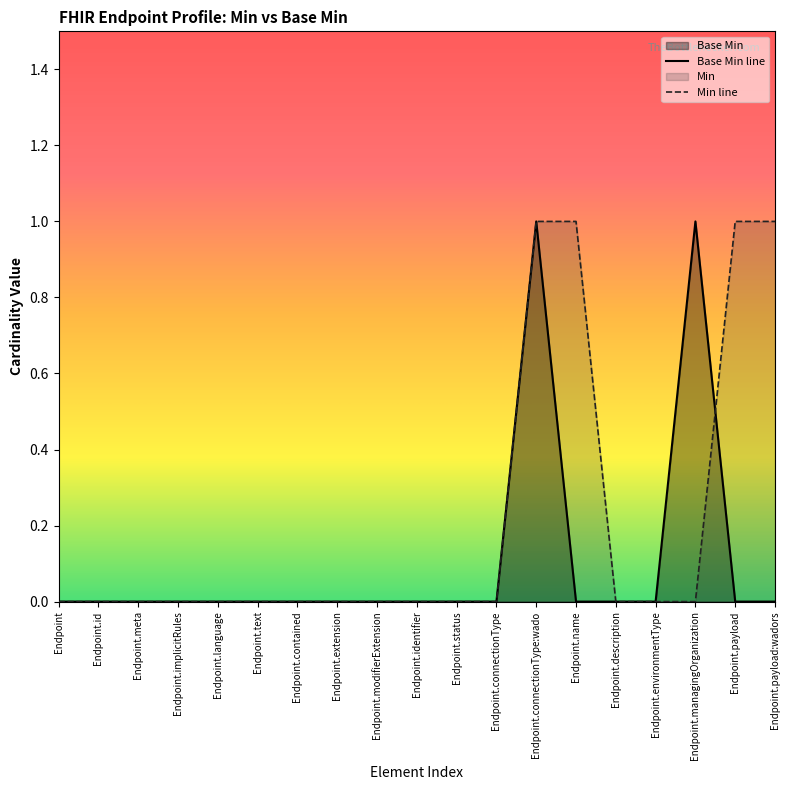

At which label is the value closest to 0?

Endpoint